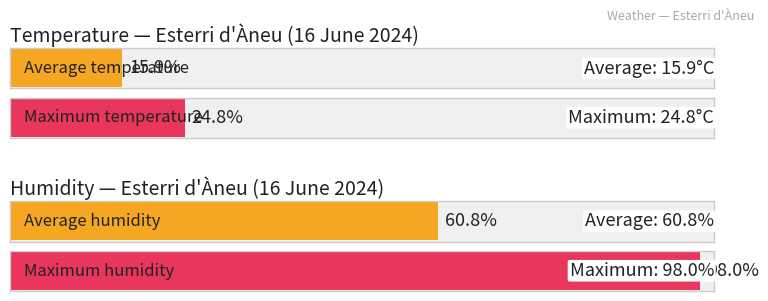

Is the value of Temperature (°C) at 16:00 greater than the value of Humidity (%) at 22:00?

No